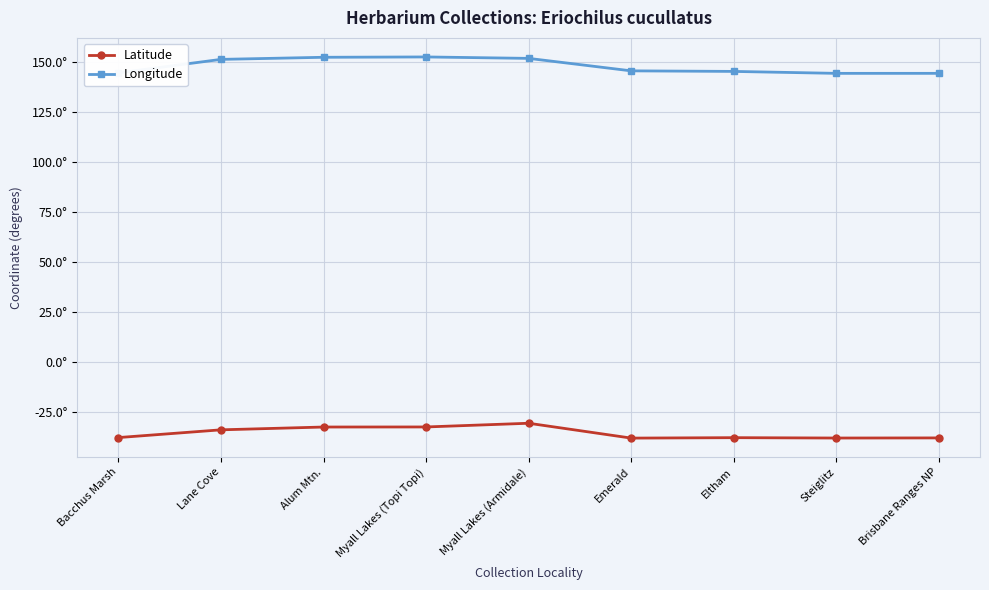

What are all the series names shown in the legend?

Latitude, Longitude